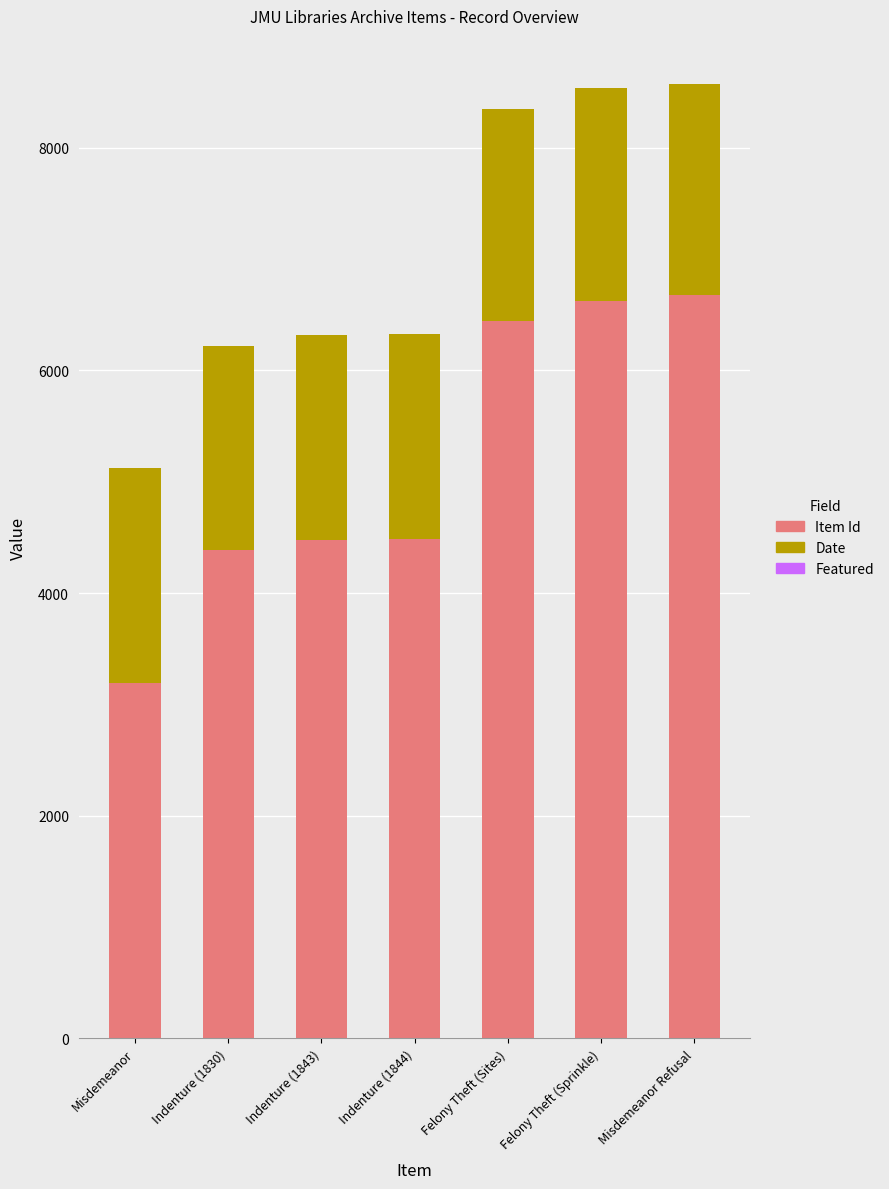

How many data points does each series have?

7